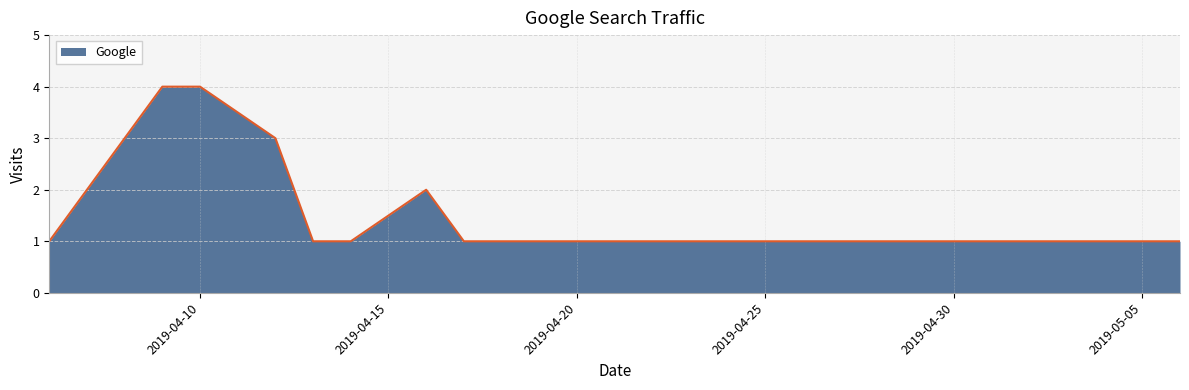

What is the average value?

2